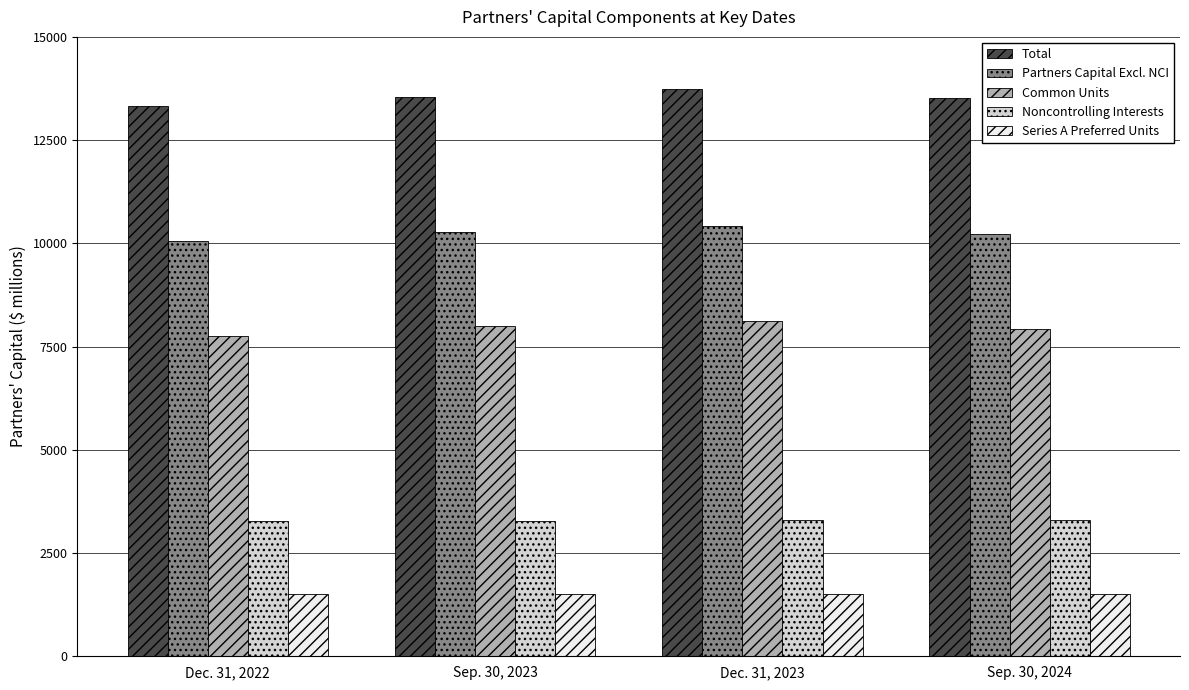

True or false: Total has a value of 8245 at Sep. 30, 2024.

False